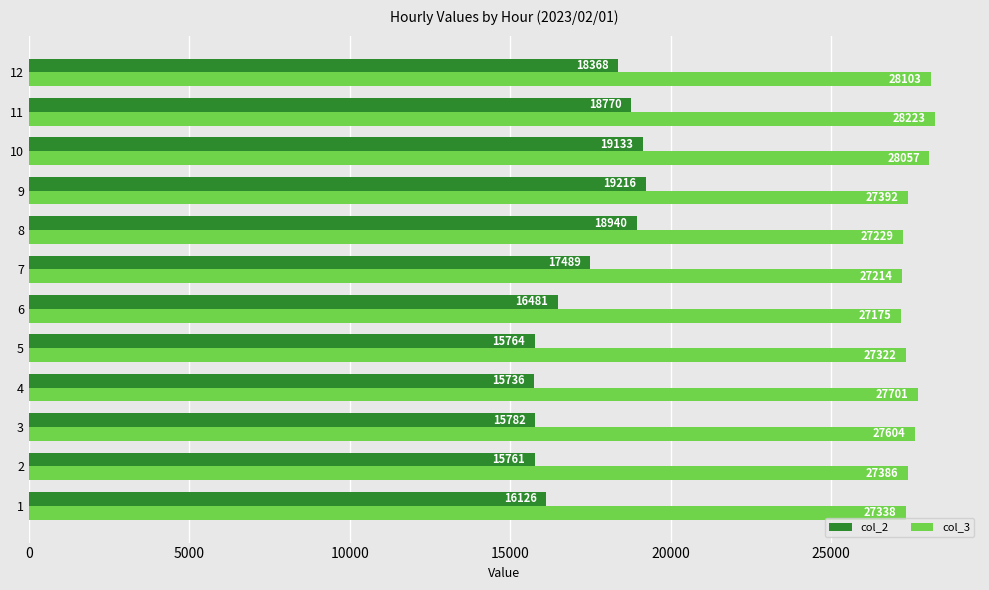

Which label corresponds to the largest value in the chart?

11